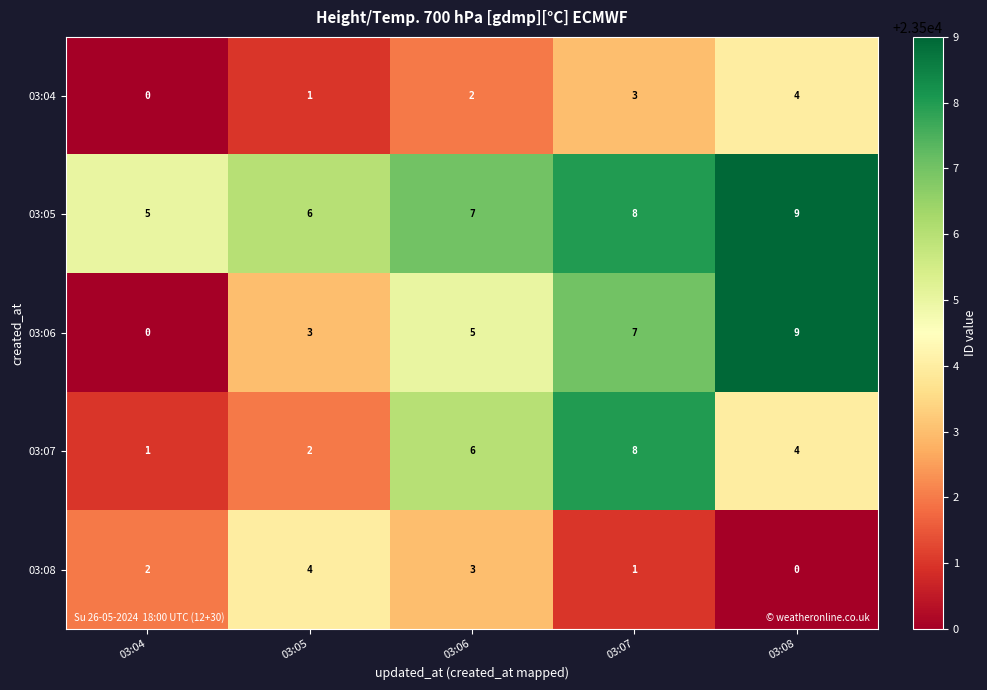

What is the sum of all 03:04 values?

10